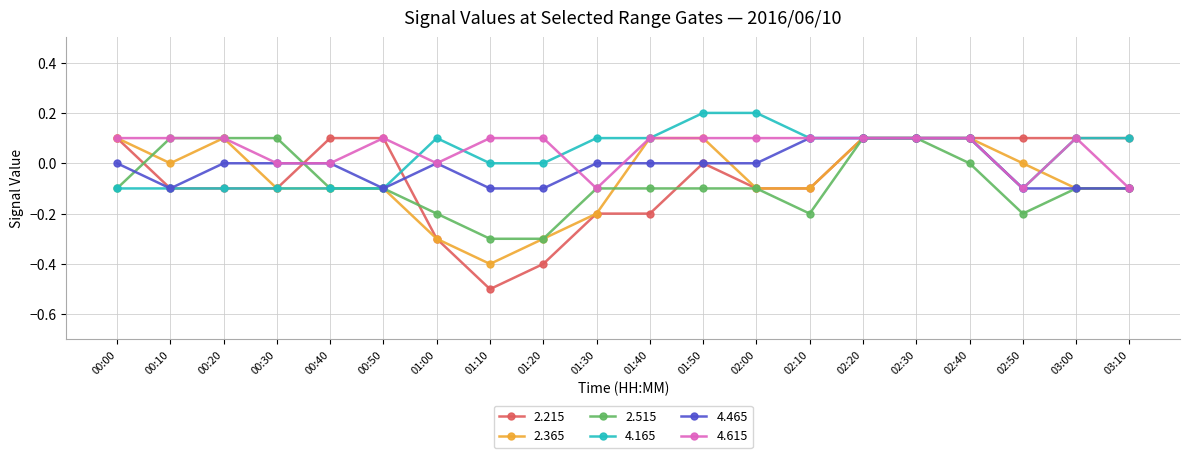

What is the label of the 10th point from the right?

01:40